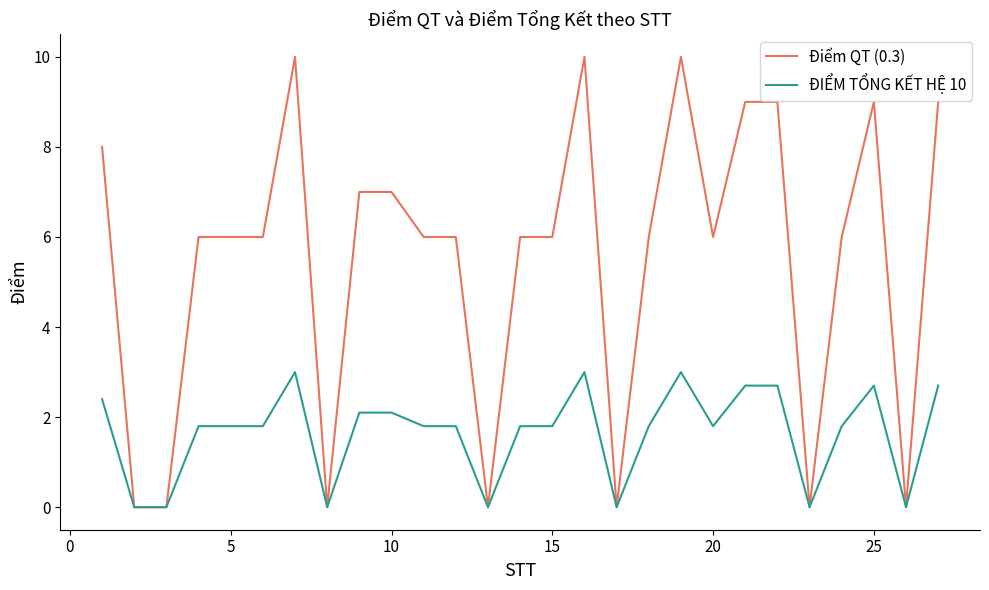

Rank the series by their maximum value, from highest to lowest.

Điểm QT (0.3), ĐIỂM TỔNG KẾT HỆ 10